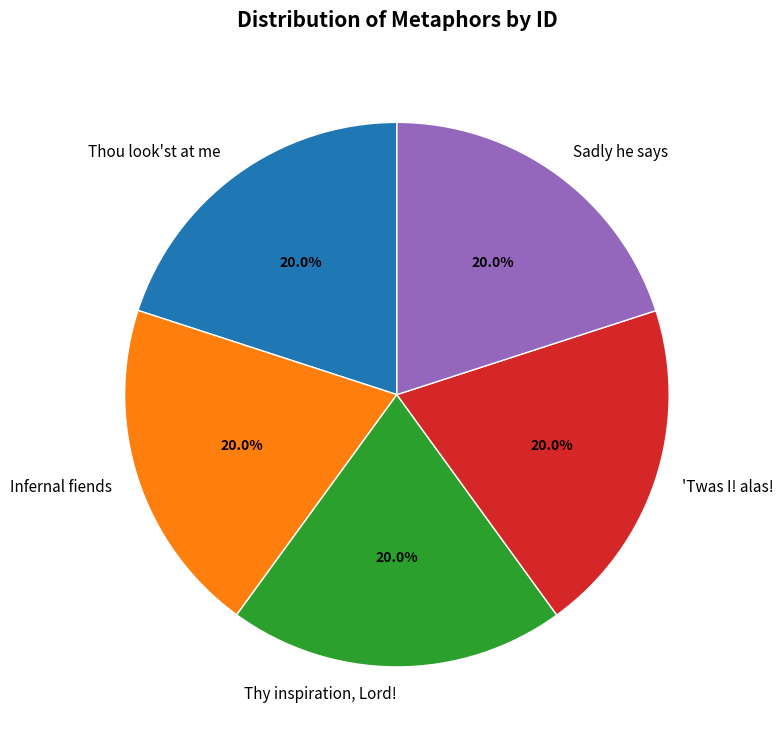

Is there any slice that represents more than half of the pie?

No